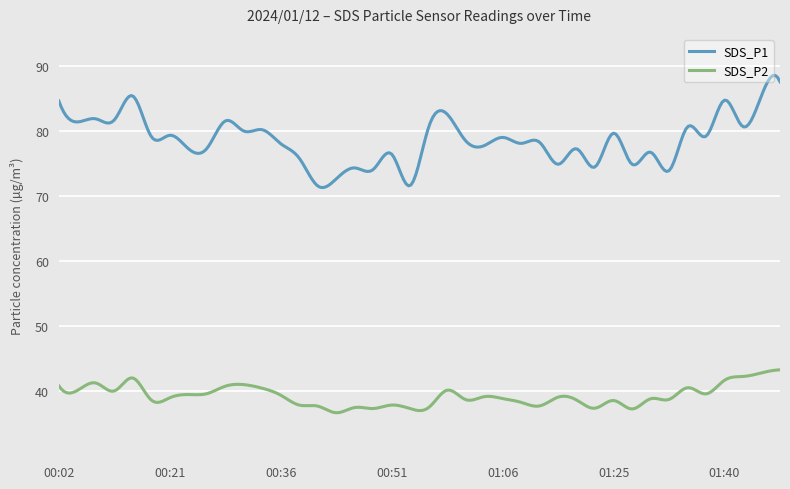

True or false: SDS_P2 and SDS_P1 cross at least once.

False